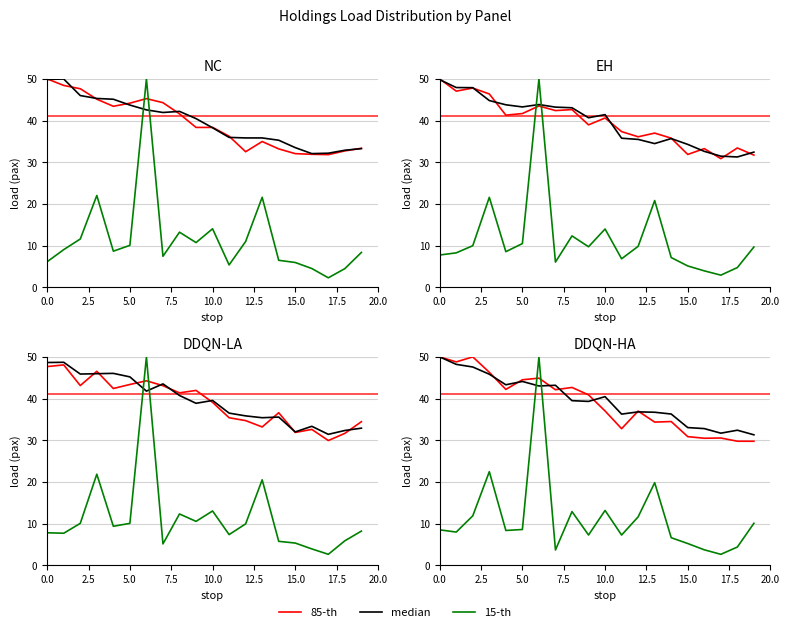

Count the number of categories in the chart.

20